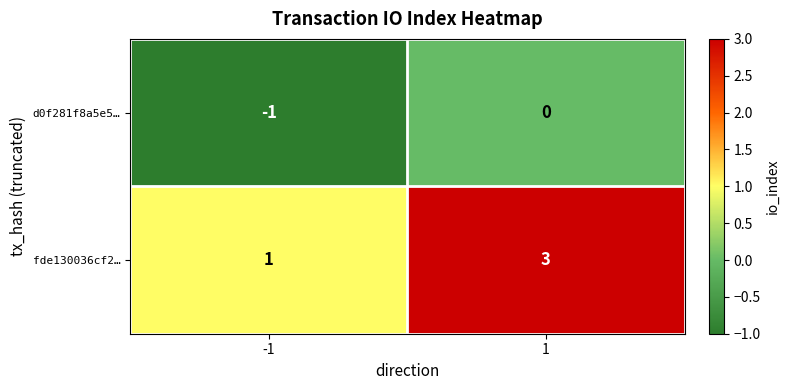

Which series has the largest range (max minus min)?

fde130036cf2…